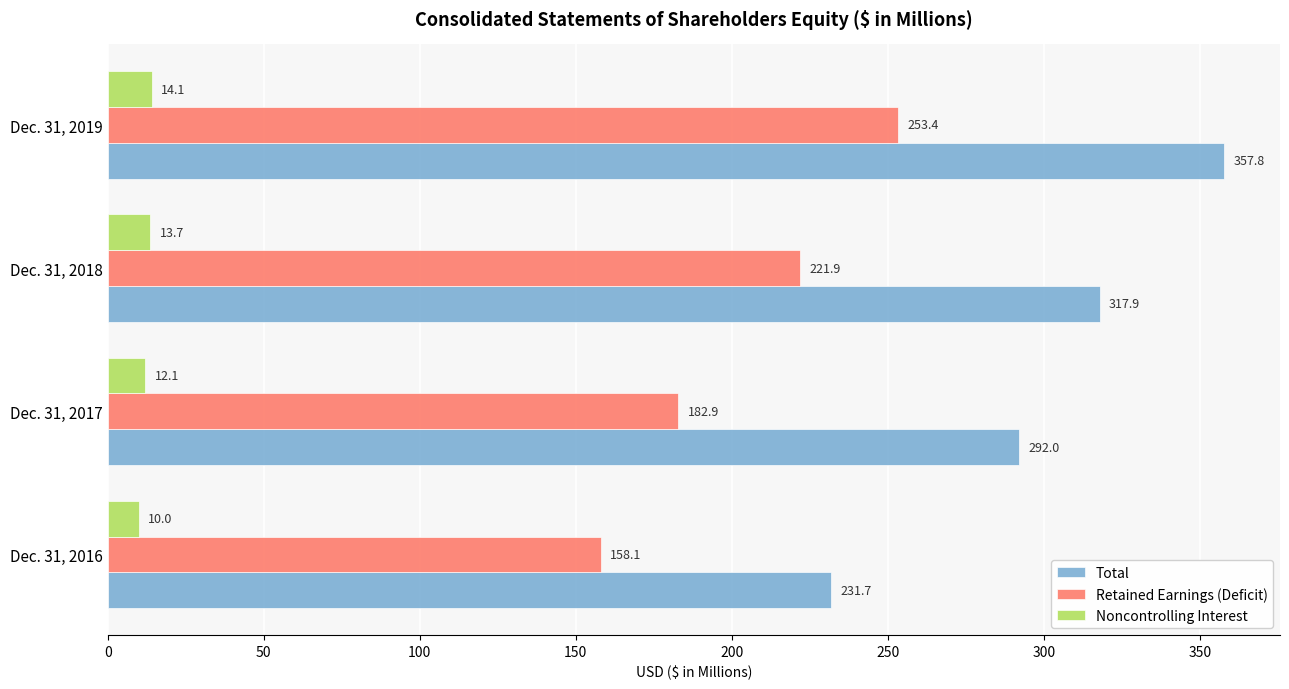

Which series has the largest range (max minus min)?

Total